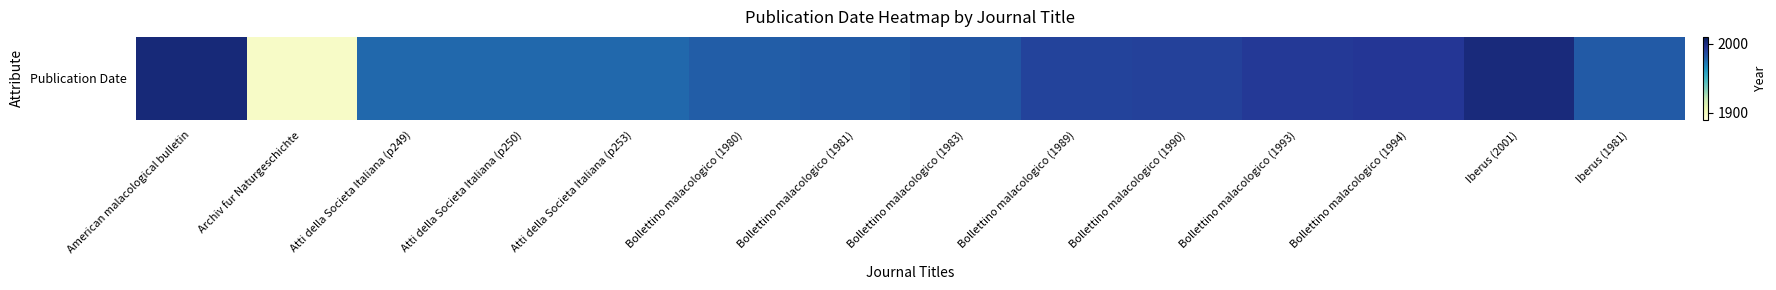

Count the number of data series in this chart.

1